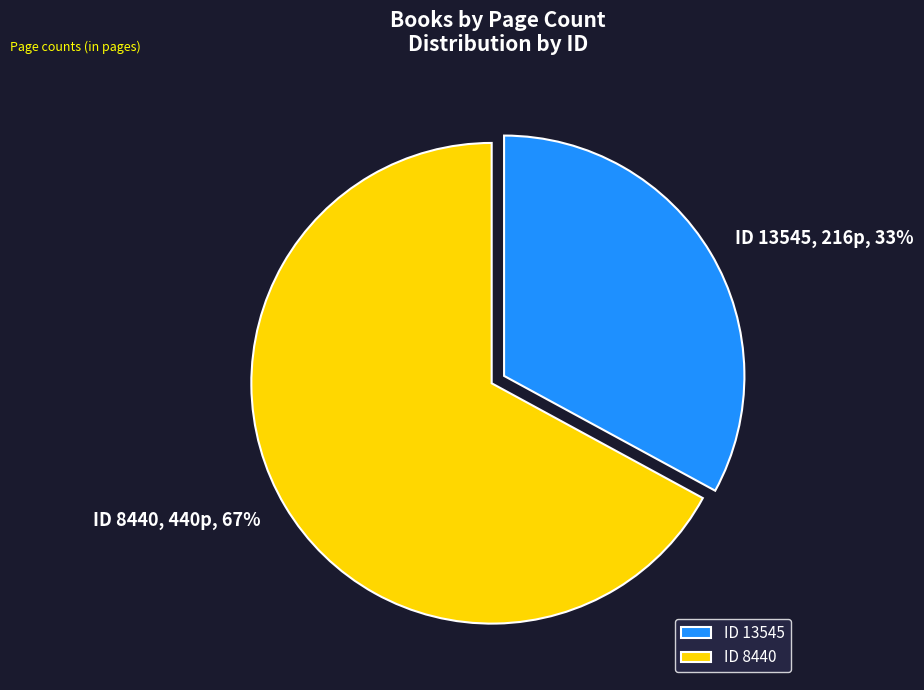

Which has a higher value, ID 8440 or ID 13545?

ID 8440